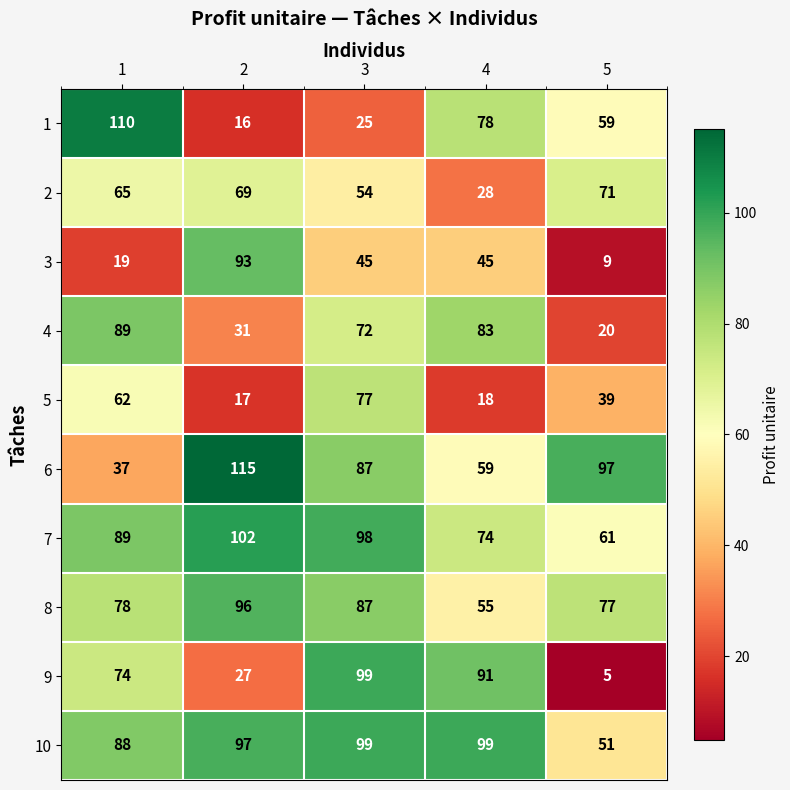

What is the sum of the 9 values at 4 and 3?

190